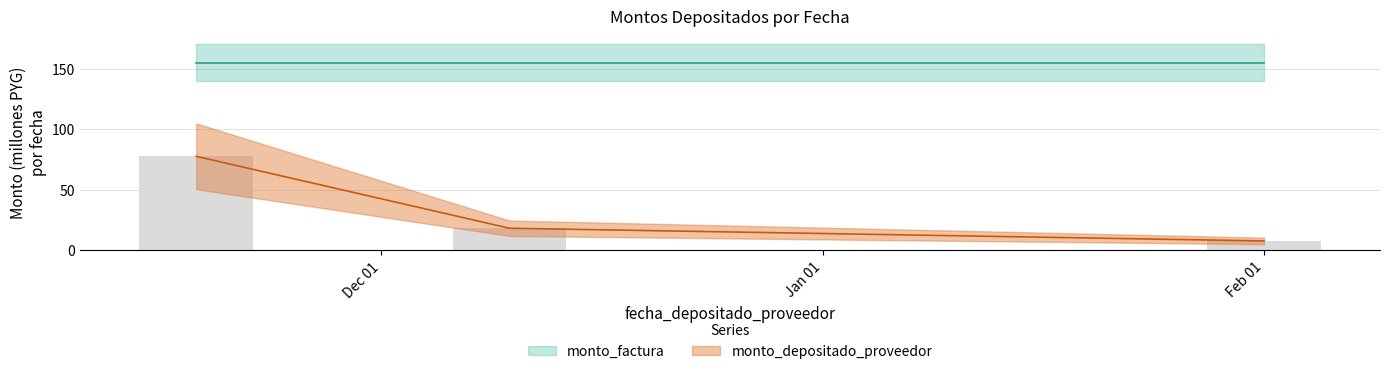

What is the sum of all values?

103.7